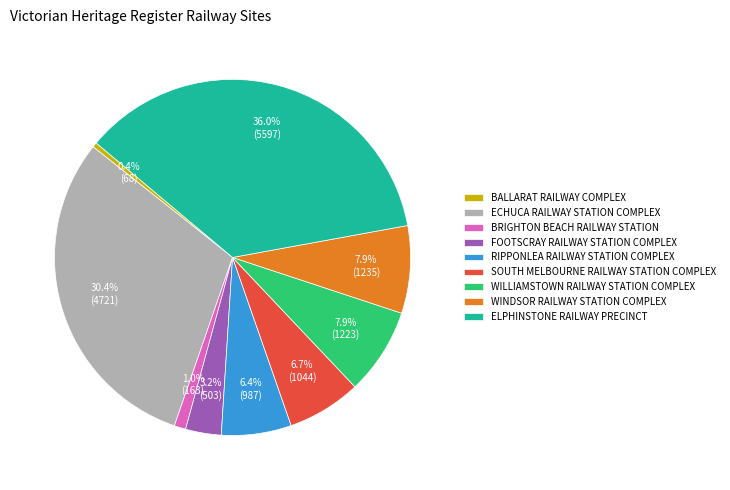

How many segments does this pie chart have?

9